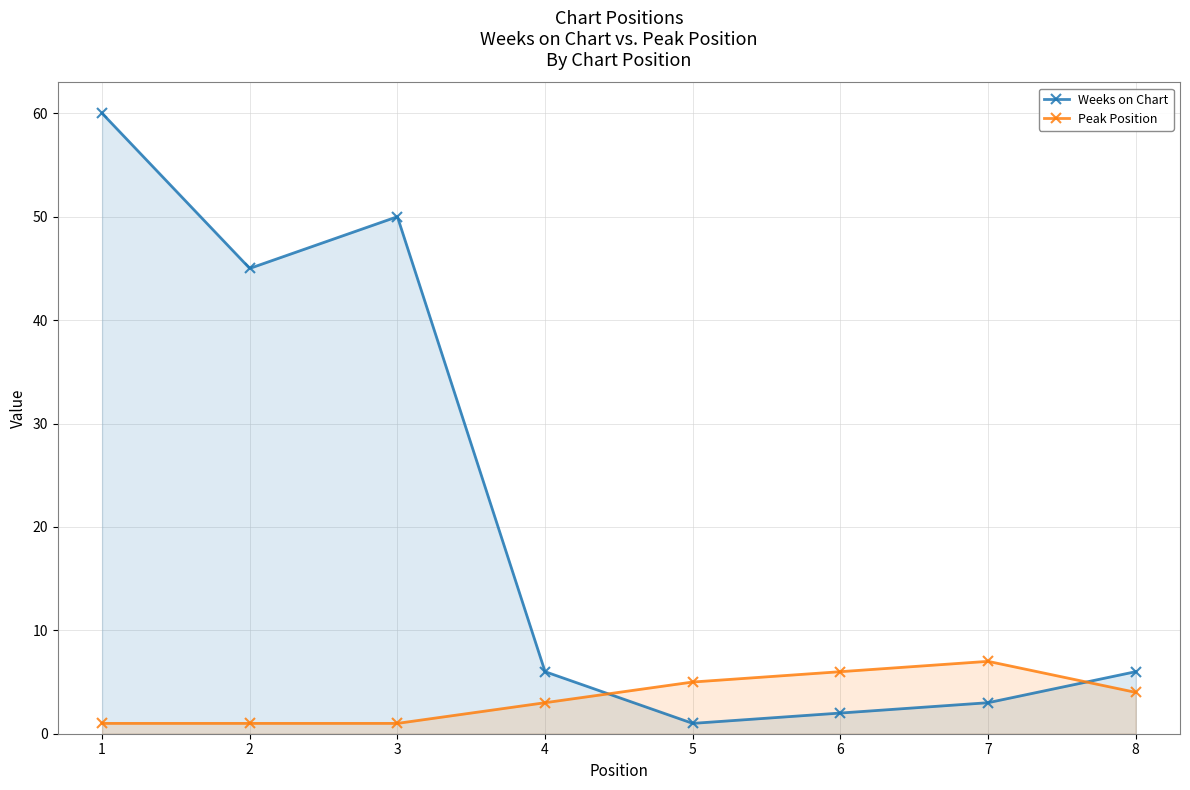

Which series has the largest range (max minus min)?

Weeks on Chart